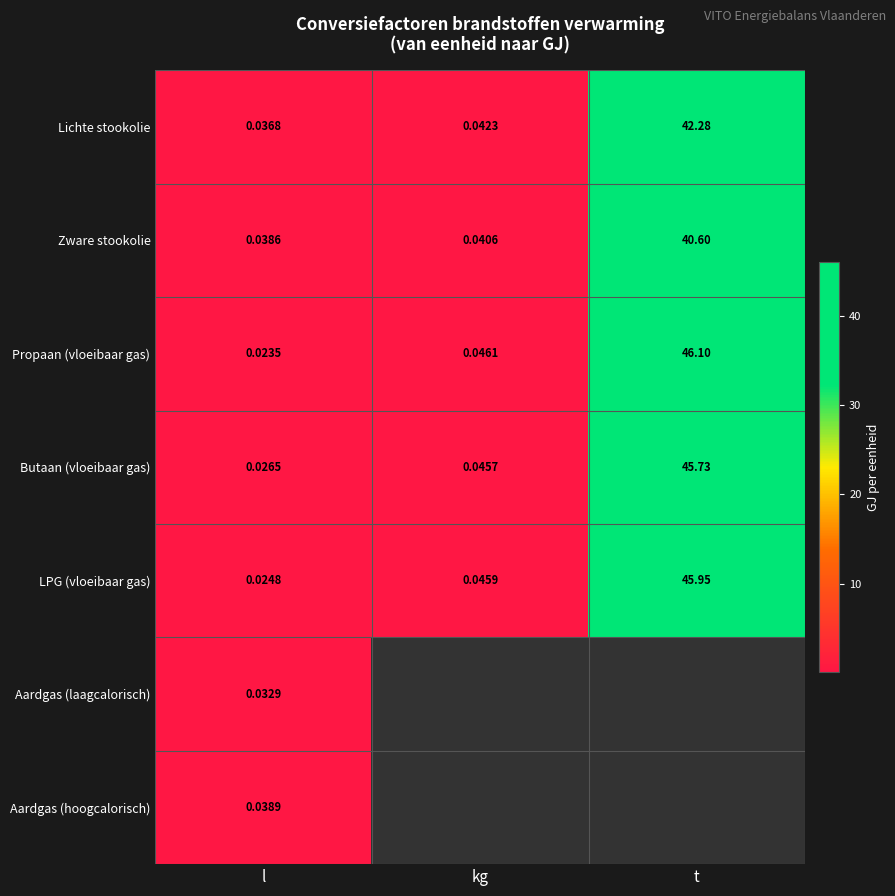

What is the difference between the maximum and second lowest values in the LPG (vloeibaar gas) series?

45.9